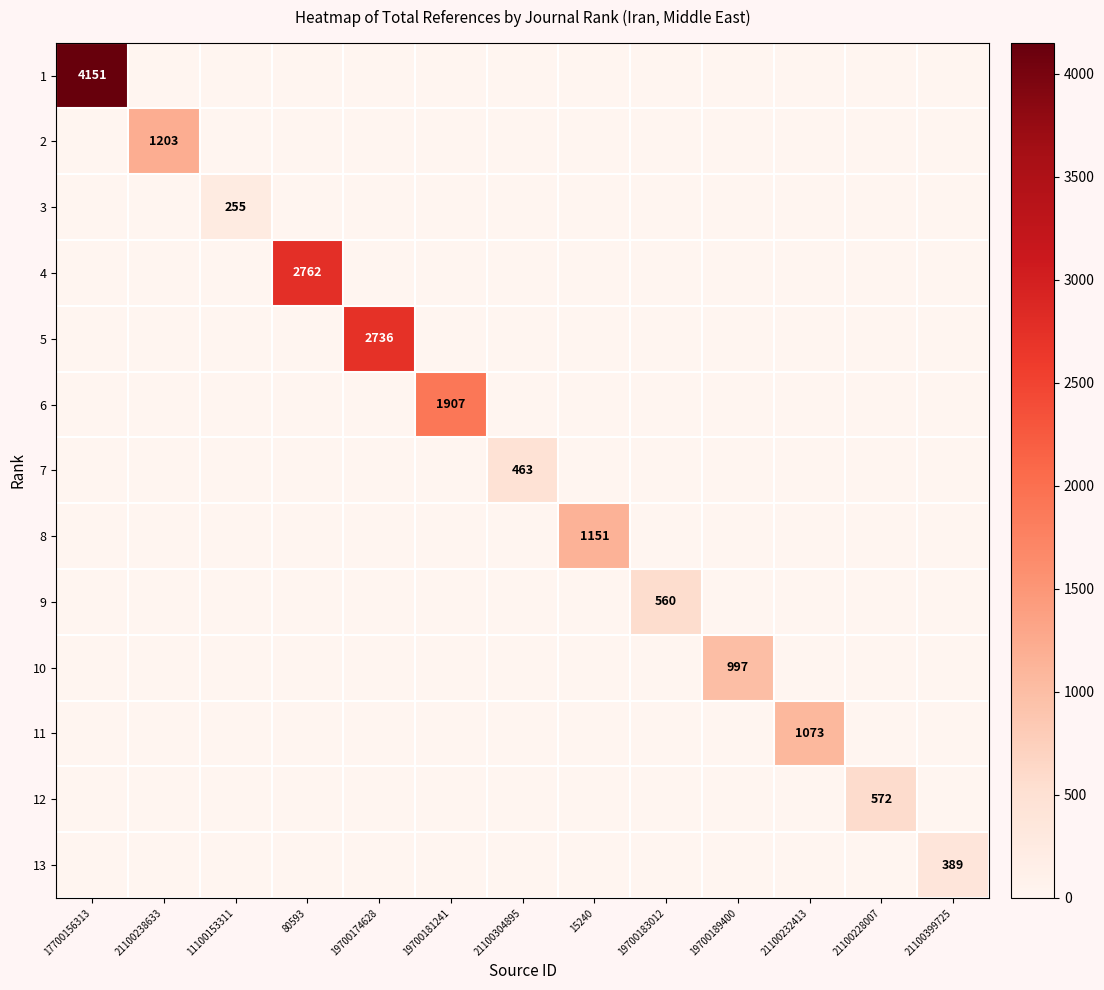

Rank the categories by 11 value from highest to lowest.

21100232413, 17700156313, 21100238633, 11100153311, 80593, 19700174628, 19700181241, 21100304895, 15240, 19700183012, 19700189400, 21100228007, 21100399725